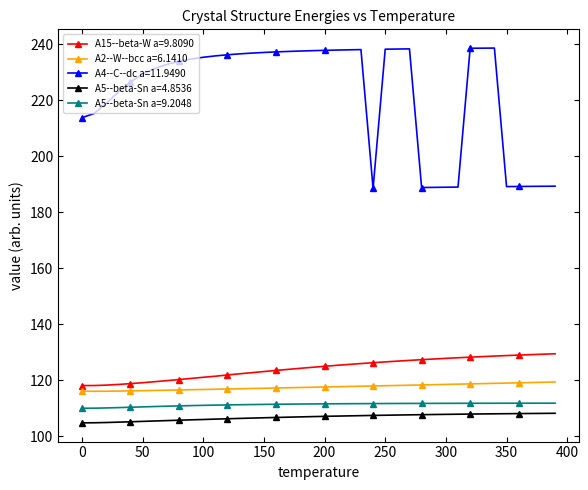

At how many categories does at least one series exceed 172?

40